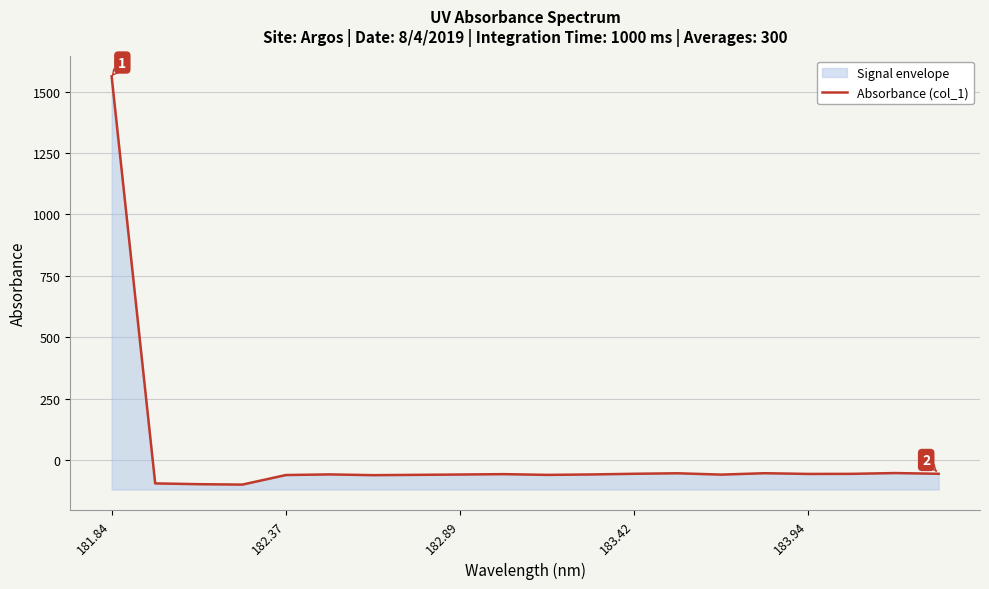

What is the difference between the maximum and minimum values?

1660.9